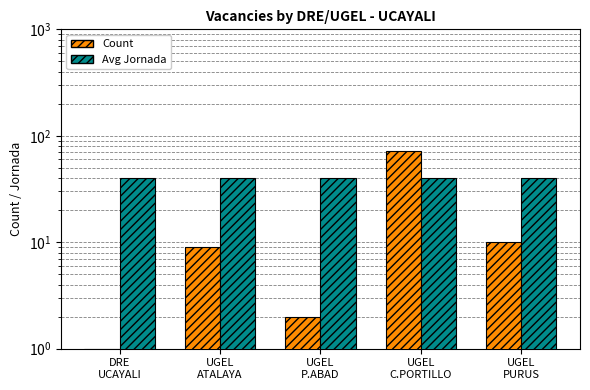

Does the chart contain stacked bars?

No